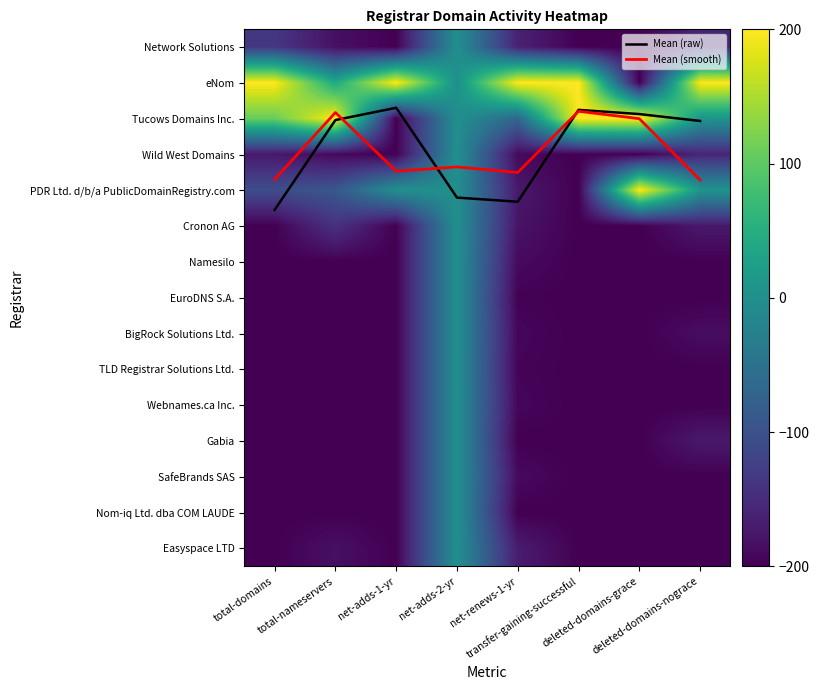

Is it true that Easyspace LTD equals -200.0 at deleted-domains-grace?

True